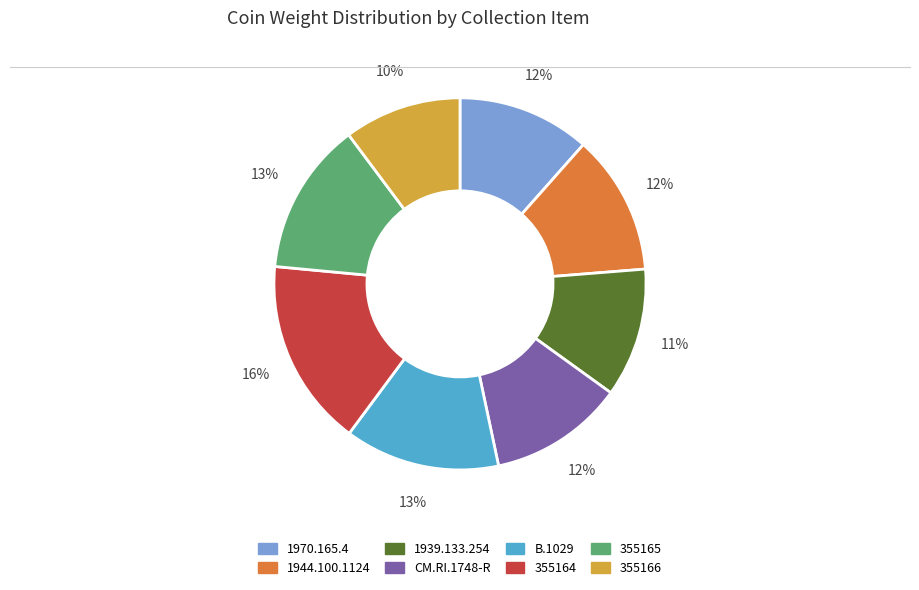

To the nearest percent, what is the difference between the 1944.100.1124 and B.1029 slice percentages?

1%